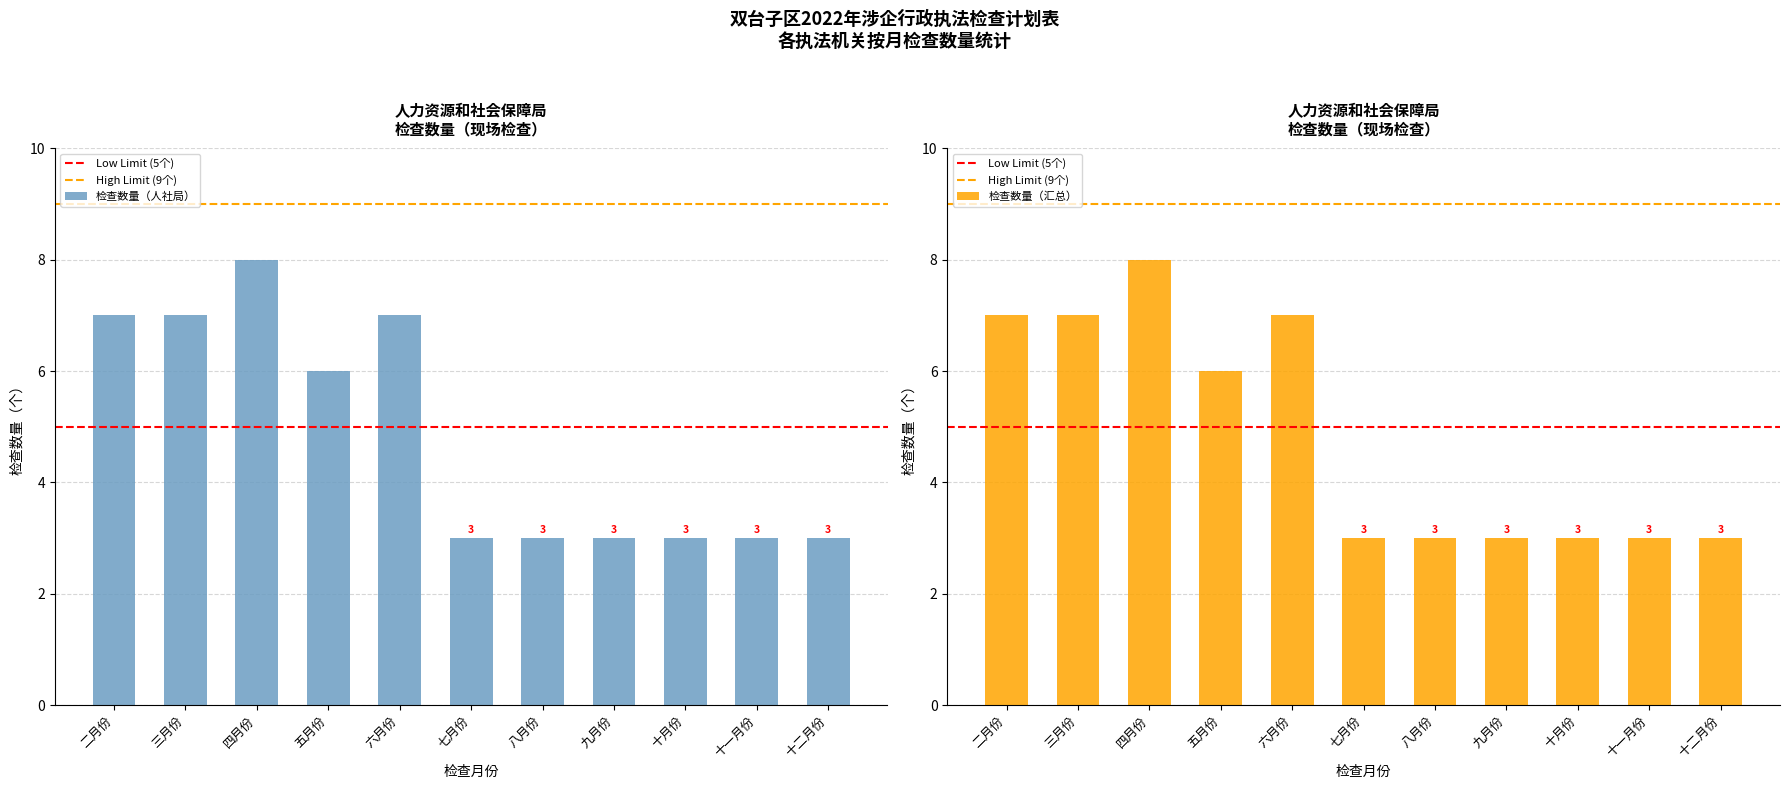

How many values are between 3 and 7?

10